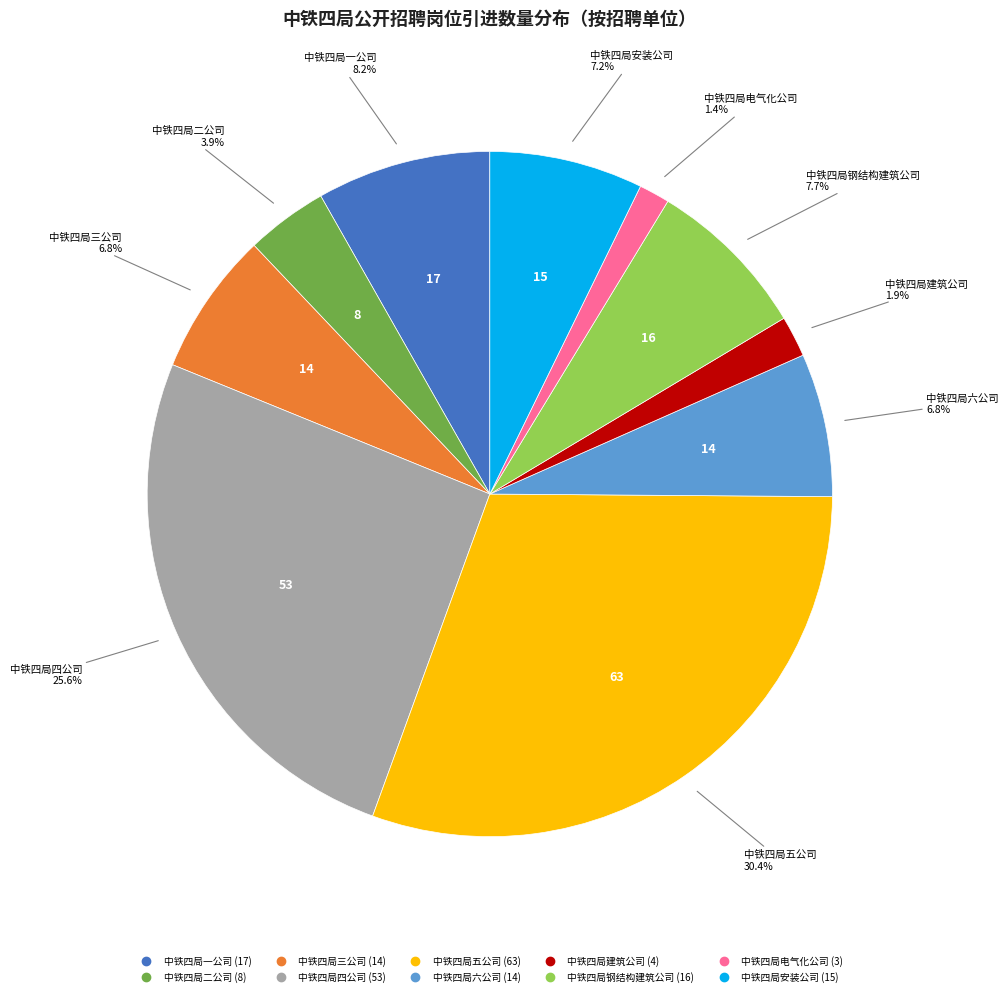

To the nearest percent, what is the combined percentage of 中铁四局六公司 and 中铁四局电气化公司?

8%